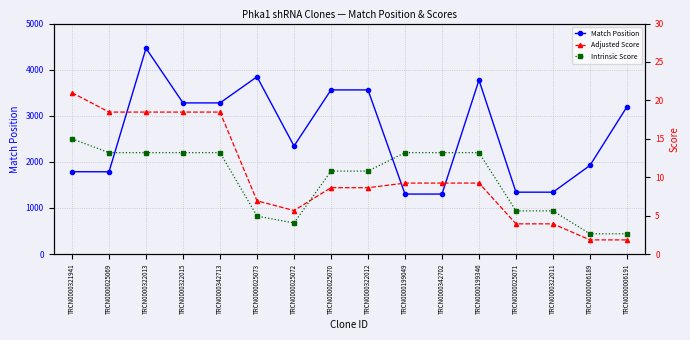

What is the minimum value for Adjusted Score?

1.8